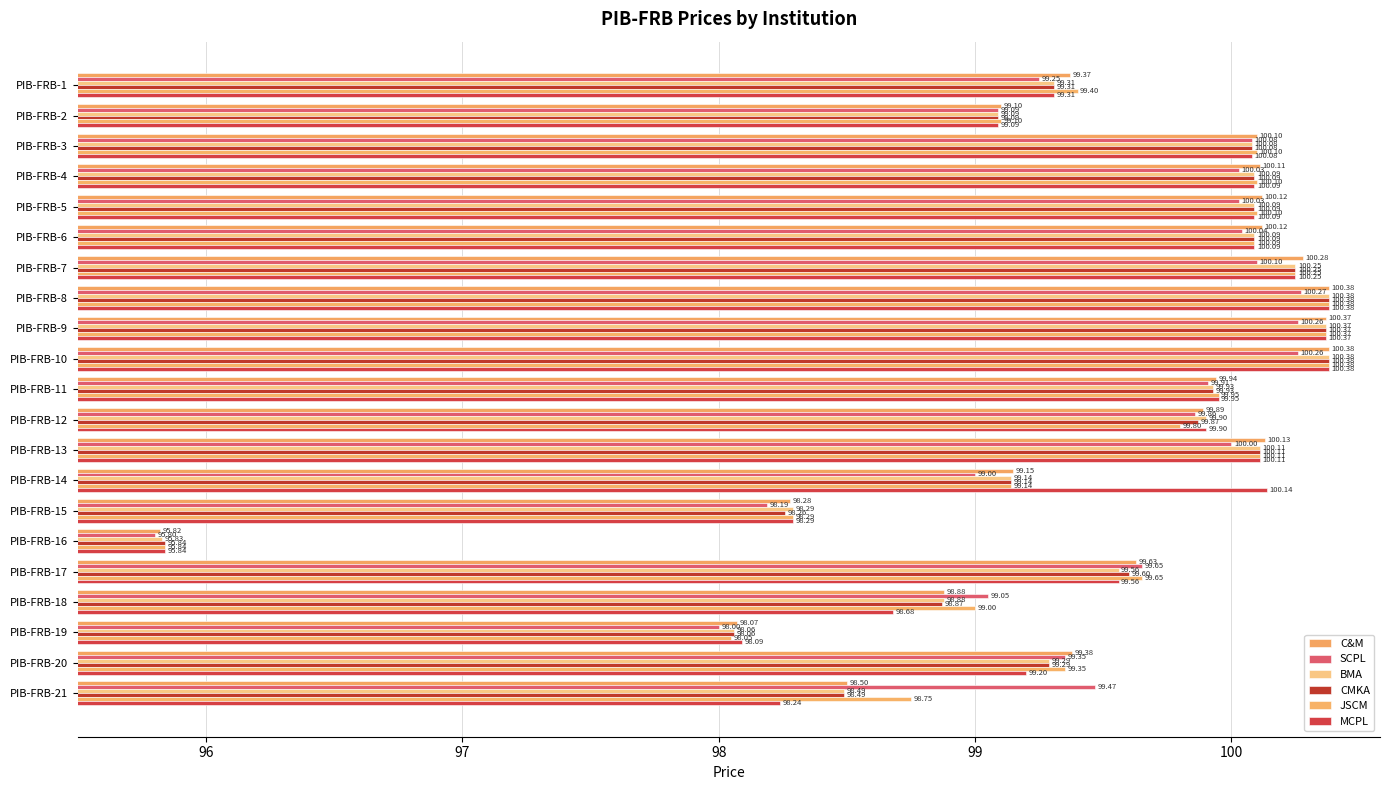

How many series are shown in this chart?

6